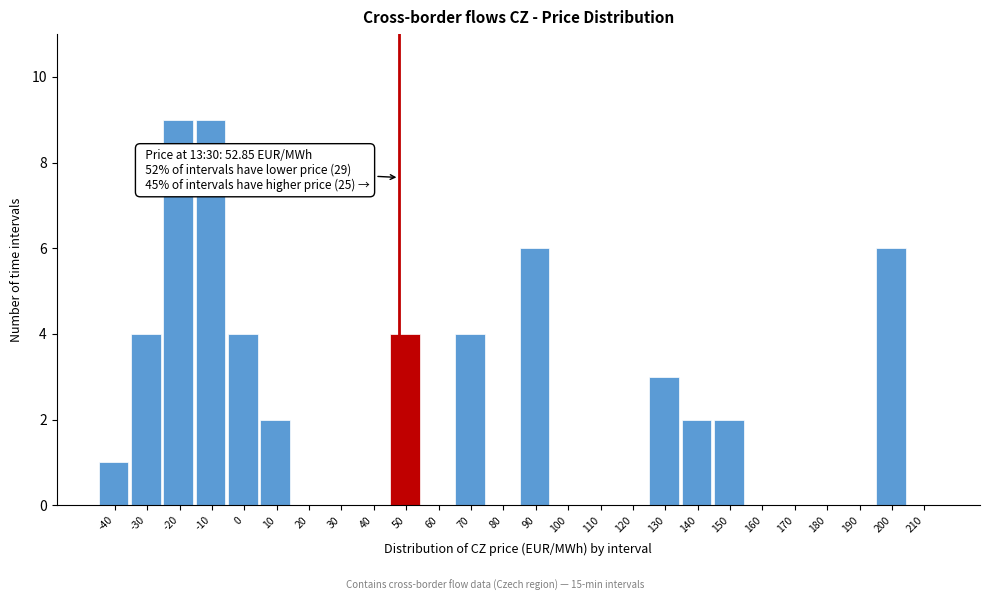

Reading right to left, what are all the values shown in this chart?

210=0	200=6	190=0	180=0	170=0	160=0	150=2	140=2	130=3	120=0	110=0	100=0	90=6	80=0	70=4	60=0	50=4	40=0	30=0	20=0	10=2	0=4	-10=9	-20=9	-30=4	-40=1